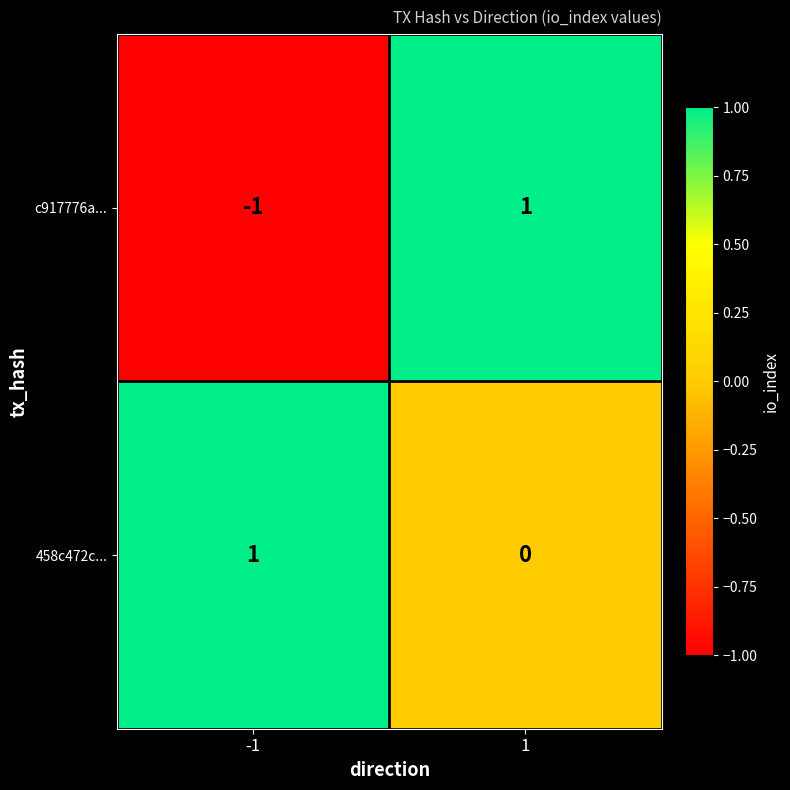

True or false: c917776a... has a value of 0 at 1.

False